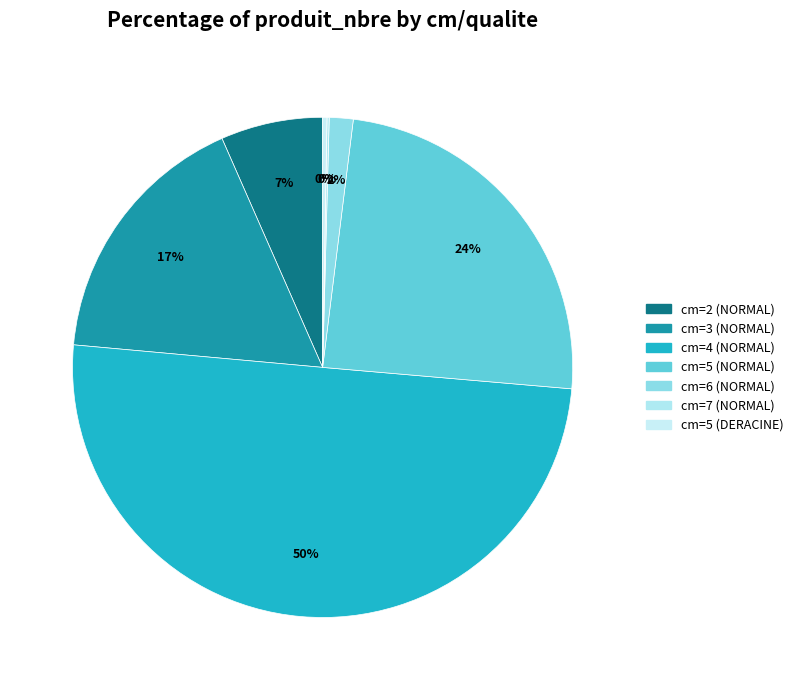

How many segments does this pie chart have?

7